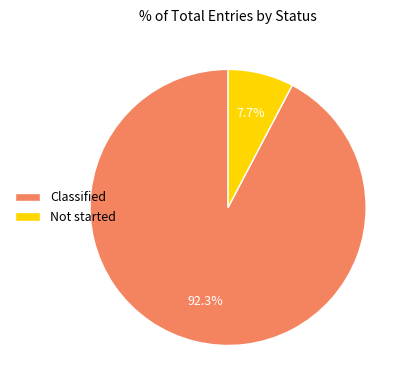

Does Classified account for over 50% of the chart?

Yes